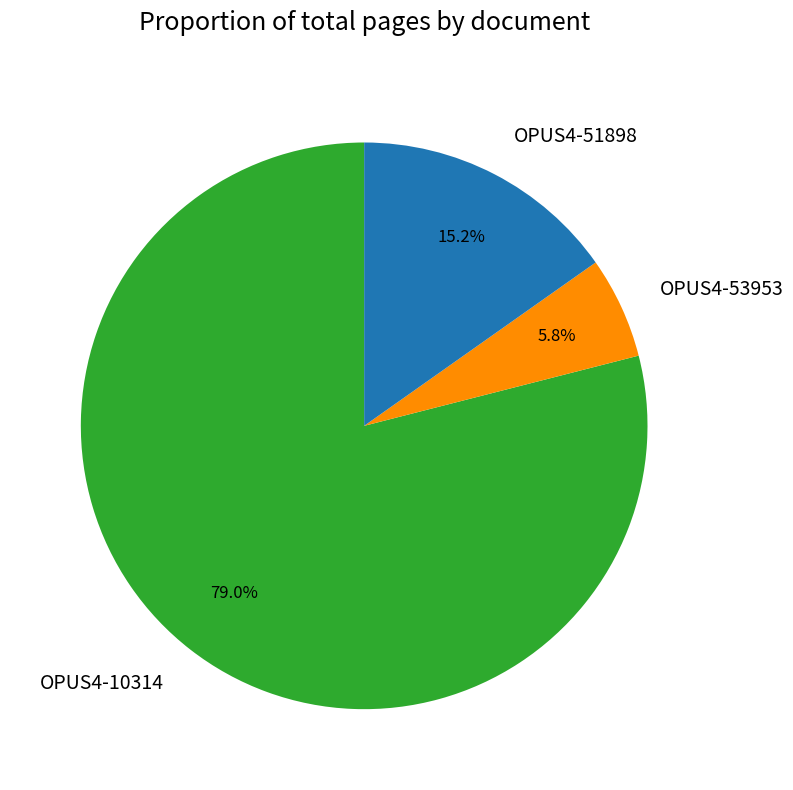

How many slices are in this pie chart?

3